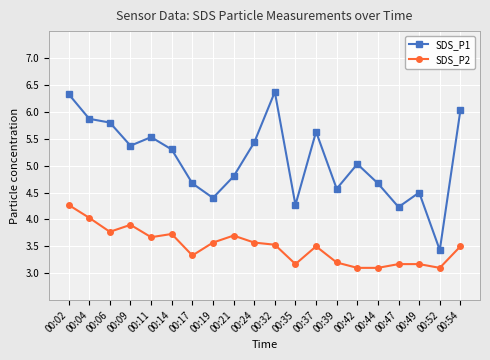

Is this an area chart (filled region under the line)?

No